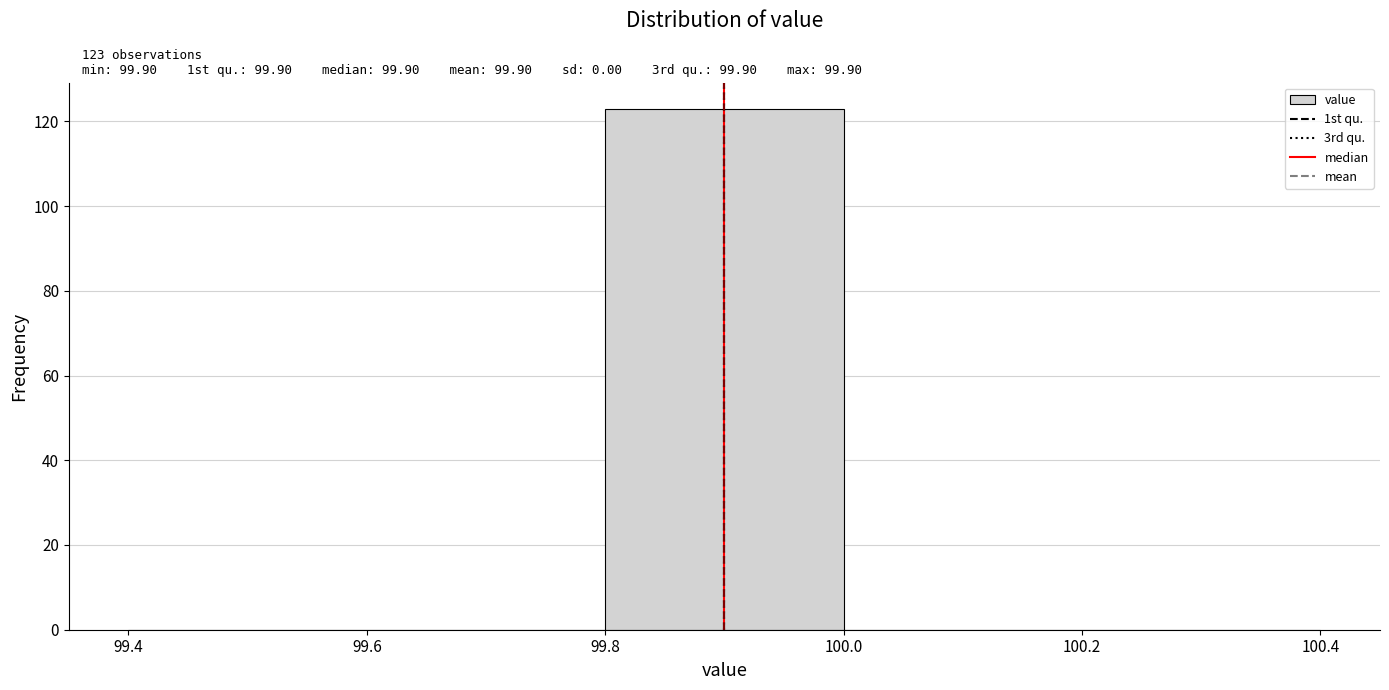

Over which range of the x-axis is the bar tallest?

99.8 to 100.0